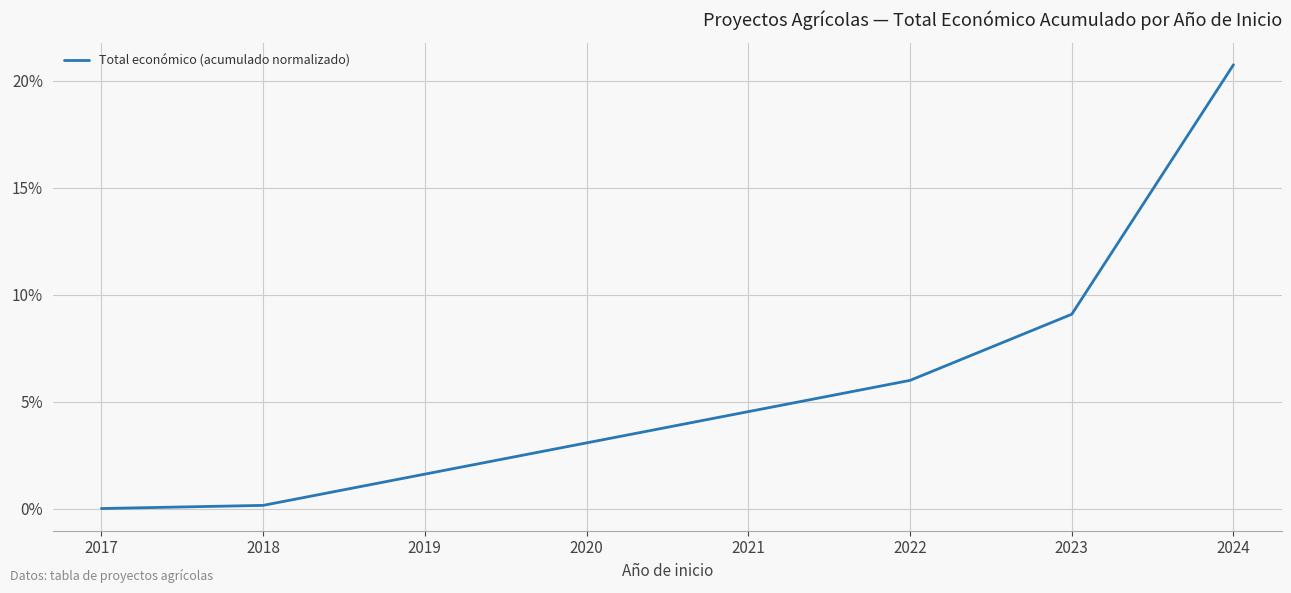

What is the difference between the maximum and minimum values?

20.7